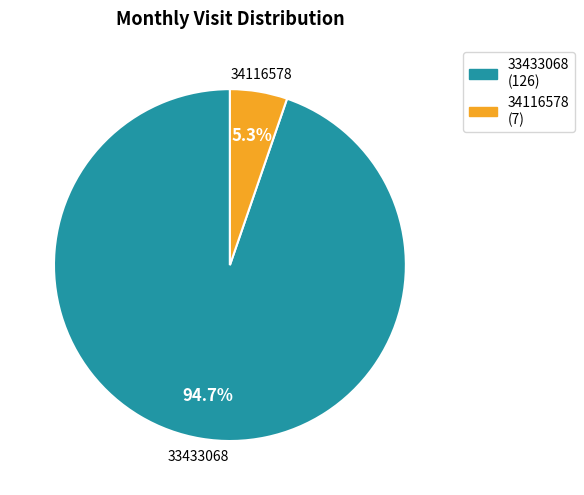

Count the number of slices in the pie.

2